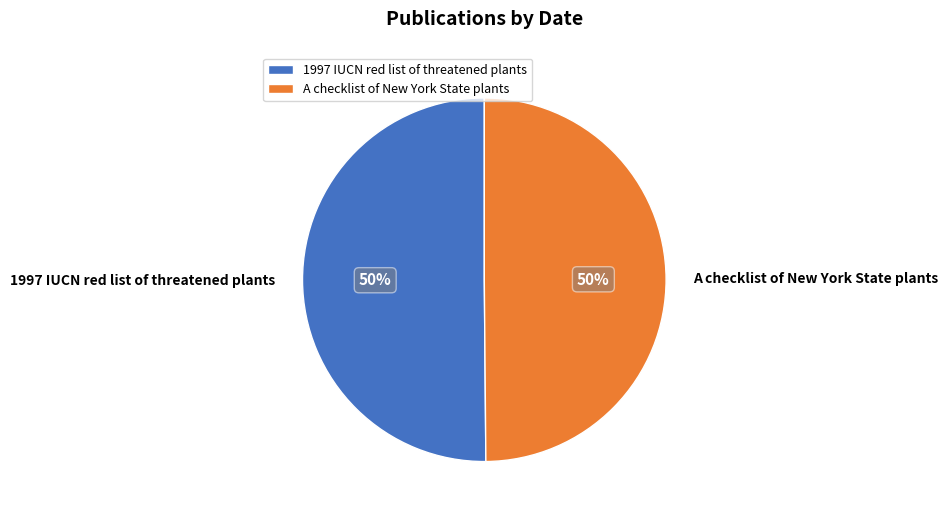

Is the sum of A checklist of New York State plants and 1997 IUCN red list of threatened plants greater than half?

Yes